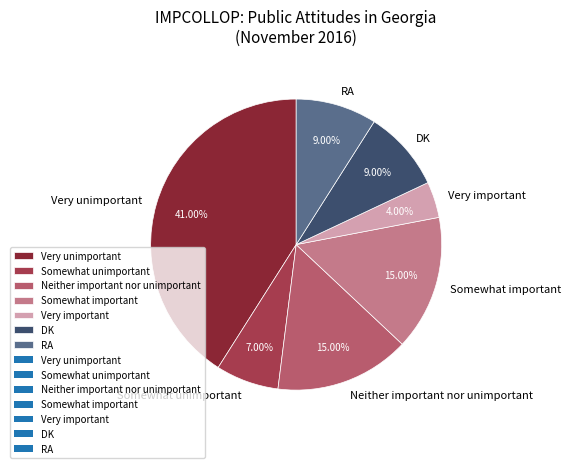

Combined, do Somewhat important and DK account for over 50%?

No